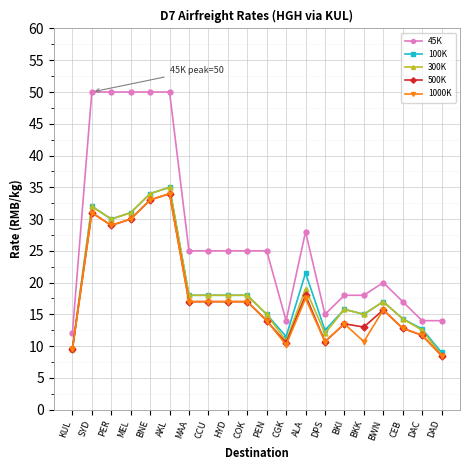

What is the spread (max minus min) of values at ALA?

10.5